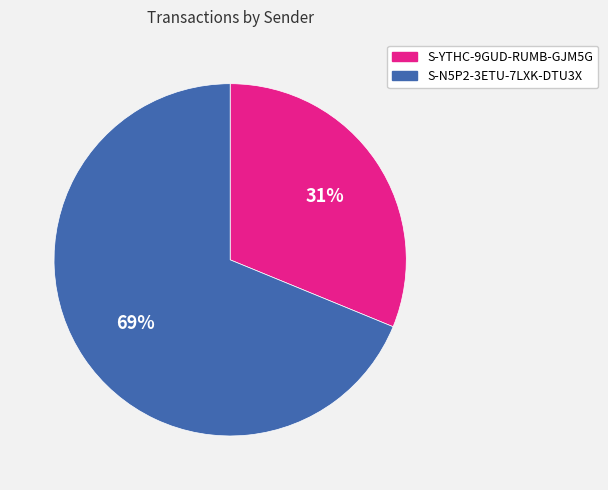

Is it true that S-YTHC-9GUD-RUMB-GJM5G is 31% of the pie?

True